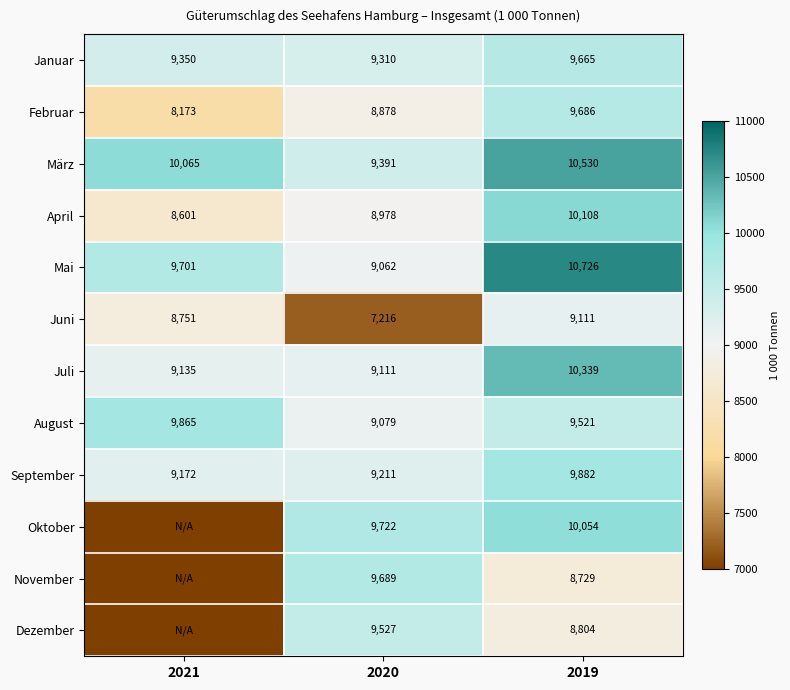

What is the sum of all April values?

27687